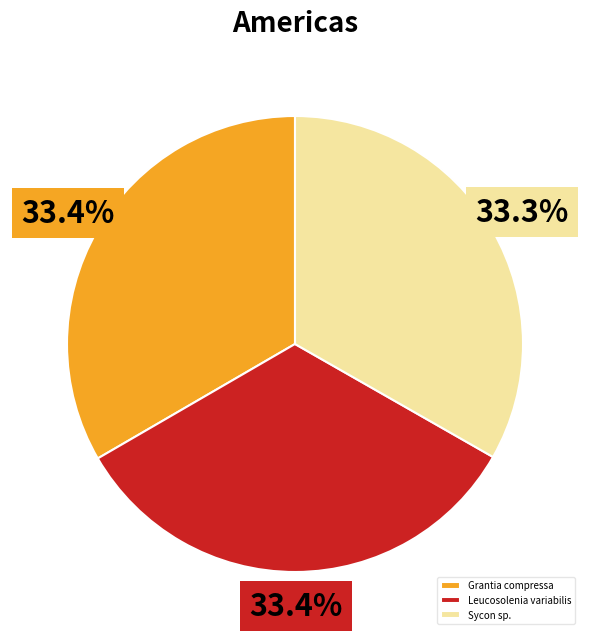

What is the ratio of the value at Leucosolenia variabilis to the value at Sycon sp.?

1.0